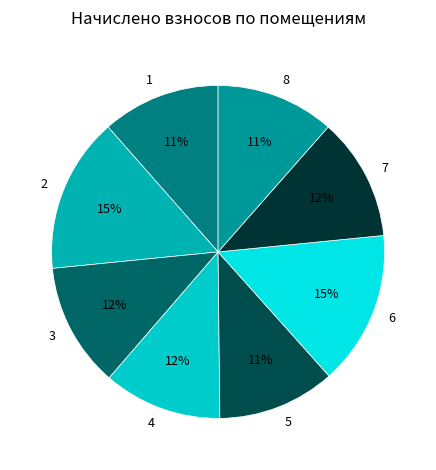

Do 3 and 7 together represent more than half of the pie?

No